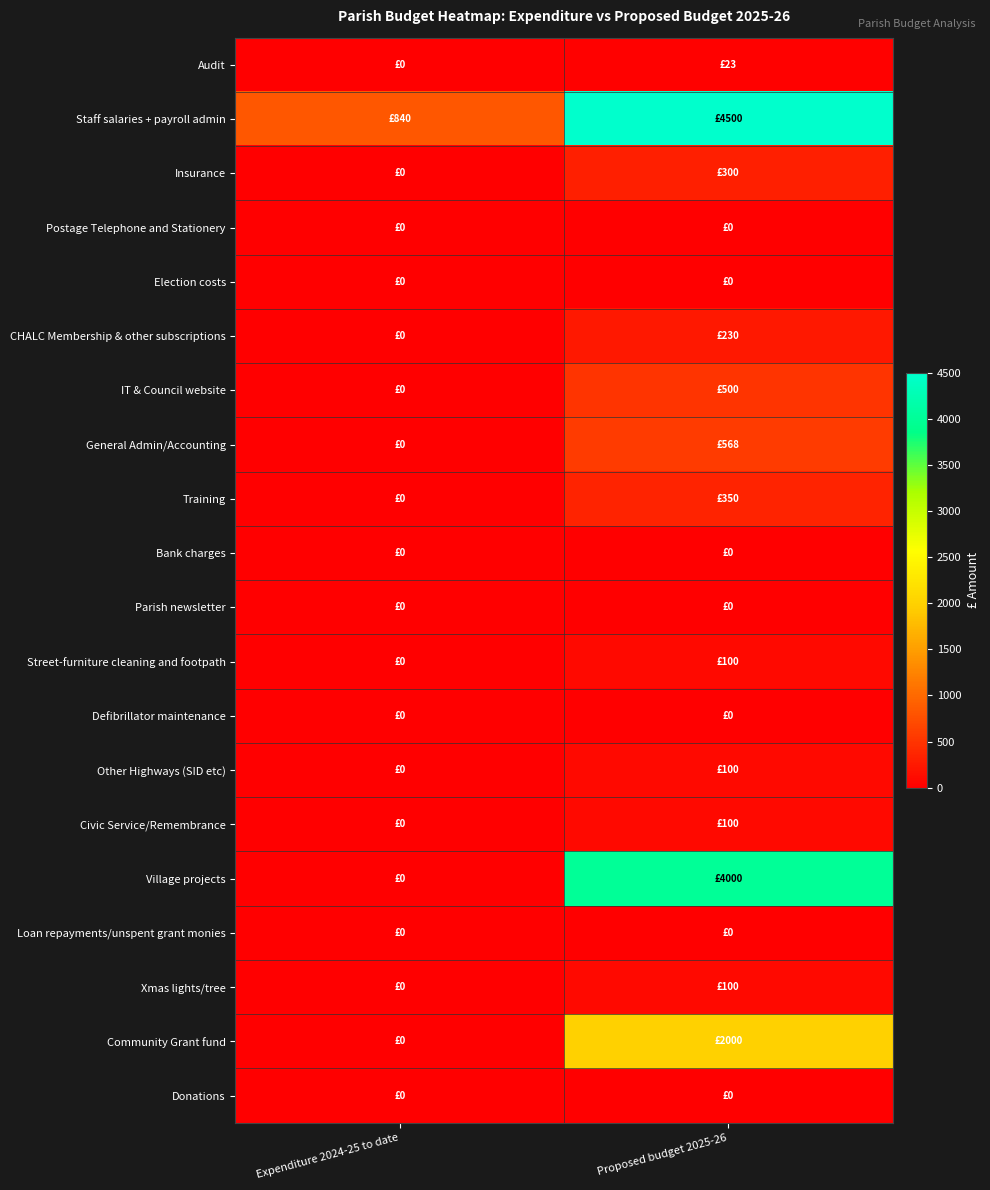

At how many categories does at least one series exceed 3204?

1